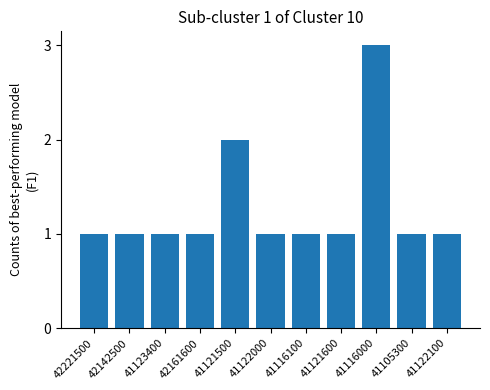

What is the change in value from 42142500 to 41121500?

+1